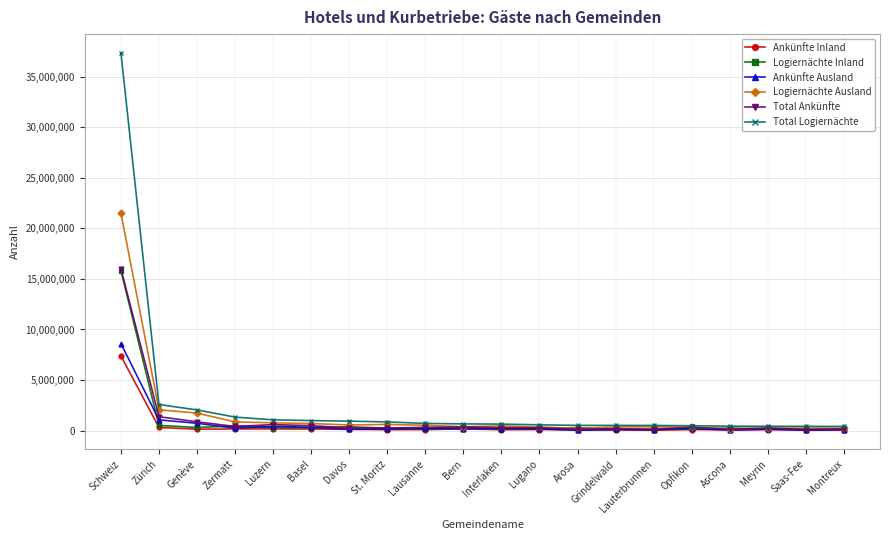

What is the label of the 7th point from the left?

Davos